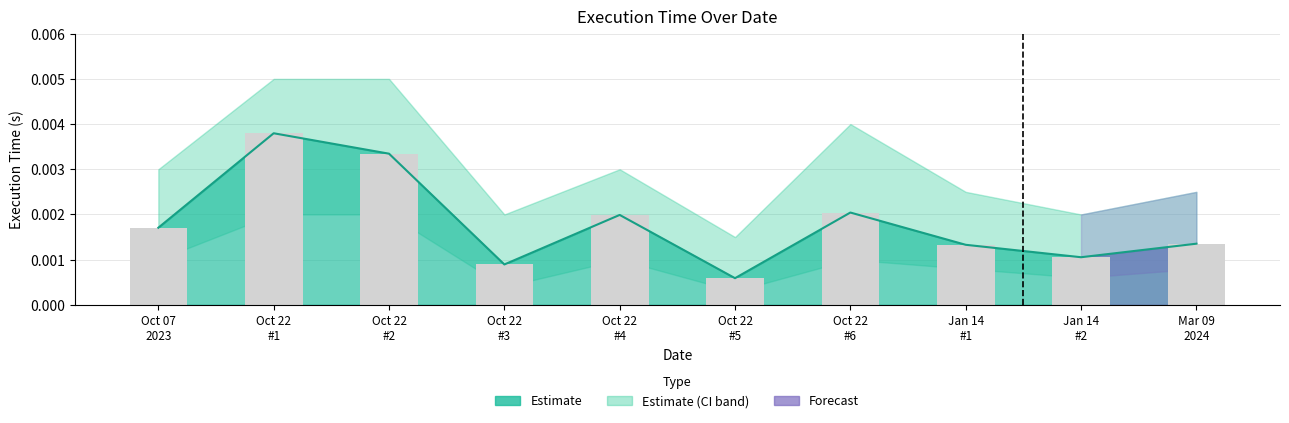

The value at Oct 22 #4 is 0.0. True or false?

False